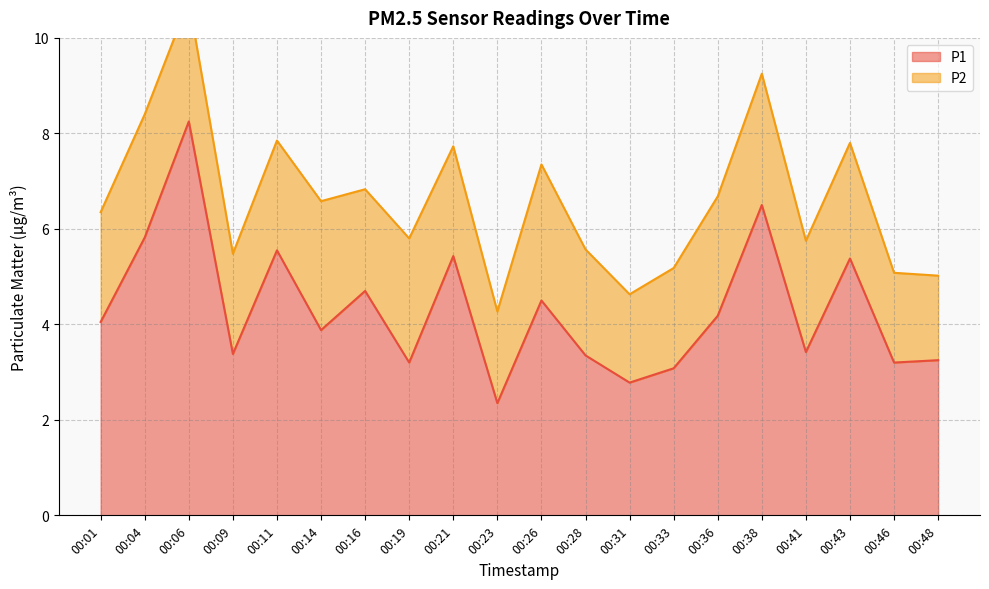

What is the value of the 11th point from the left?

4.5